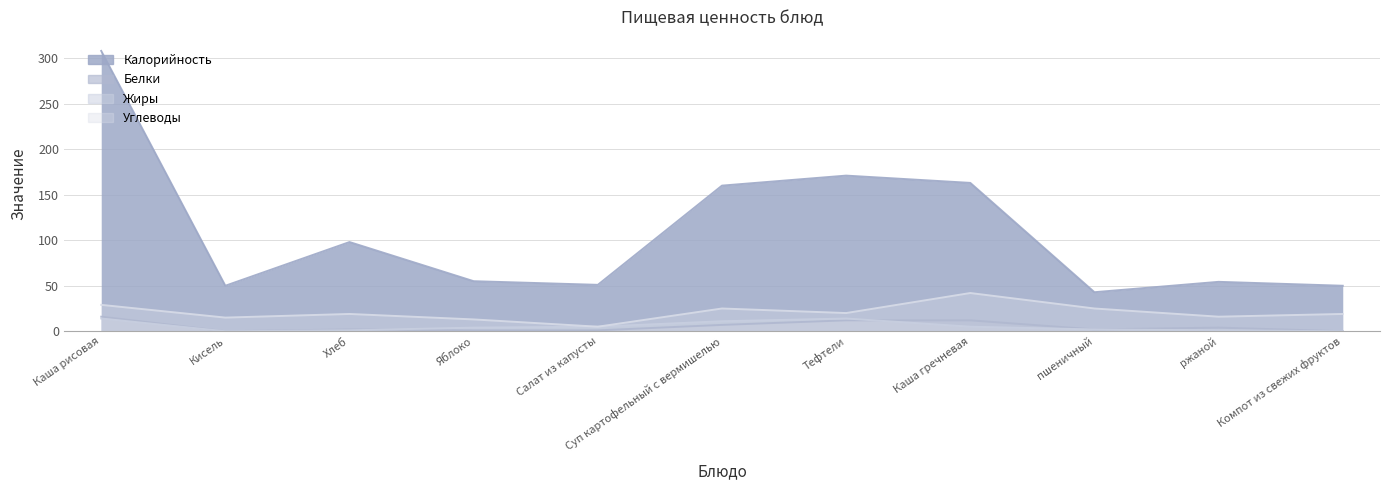

What is the label of the 4th point from the right?

Каша гречневая